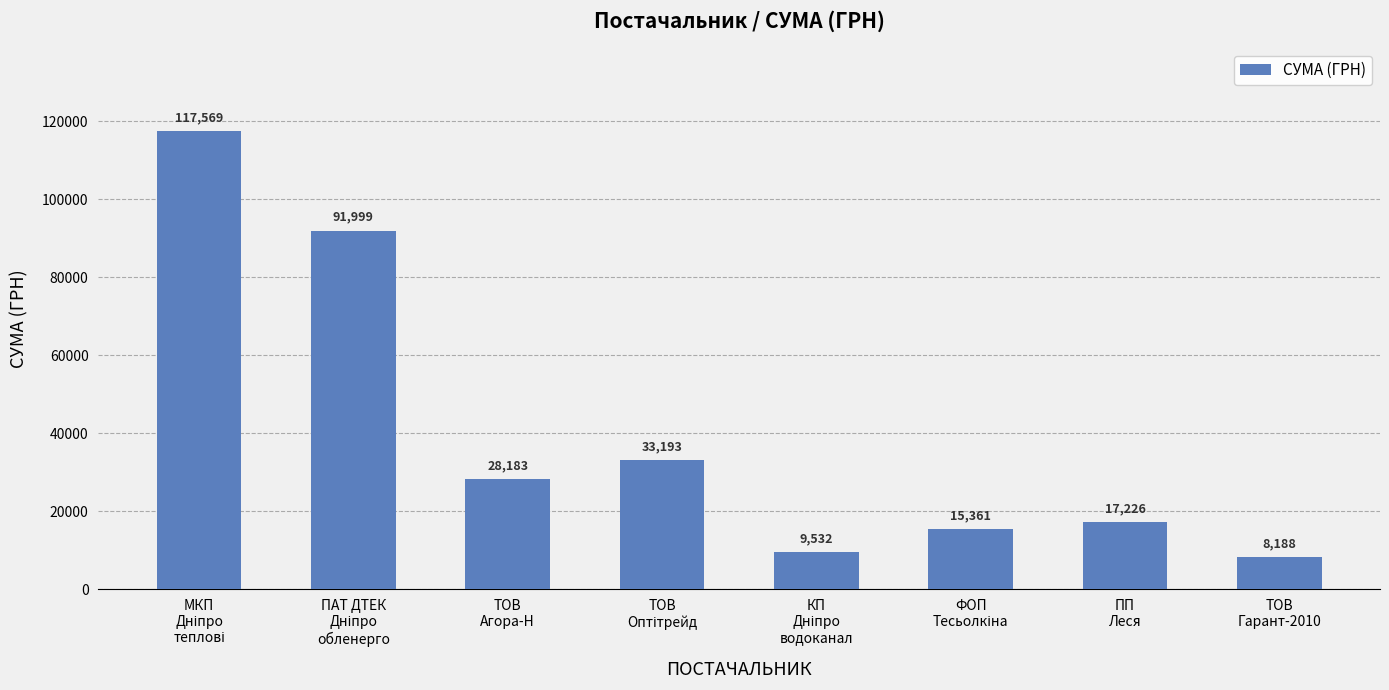

Read the value at ТОВ
Агора-Н.

28183.3